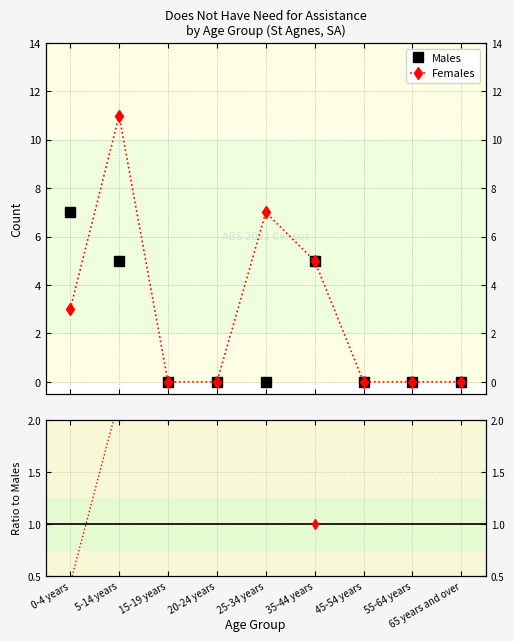

Is it true that Ratio F/M equals 0.4 at 0-4 years?

True